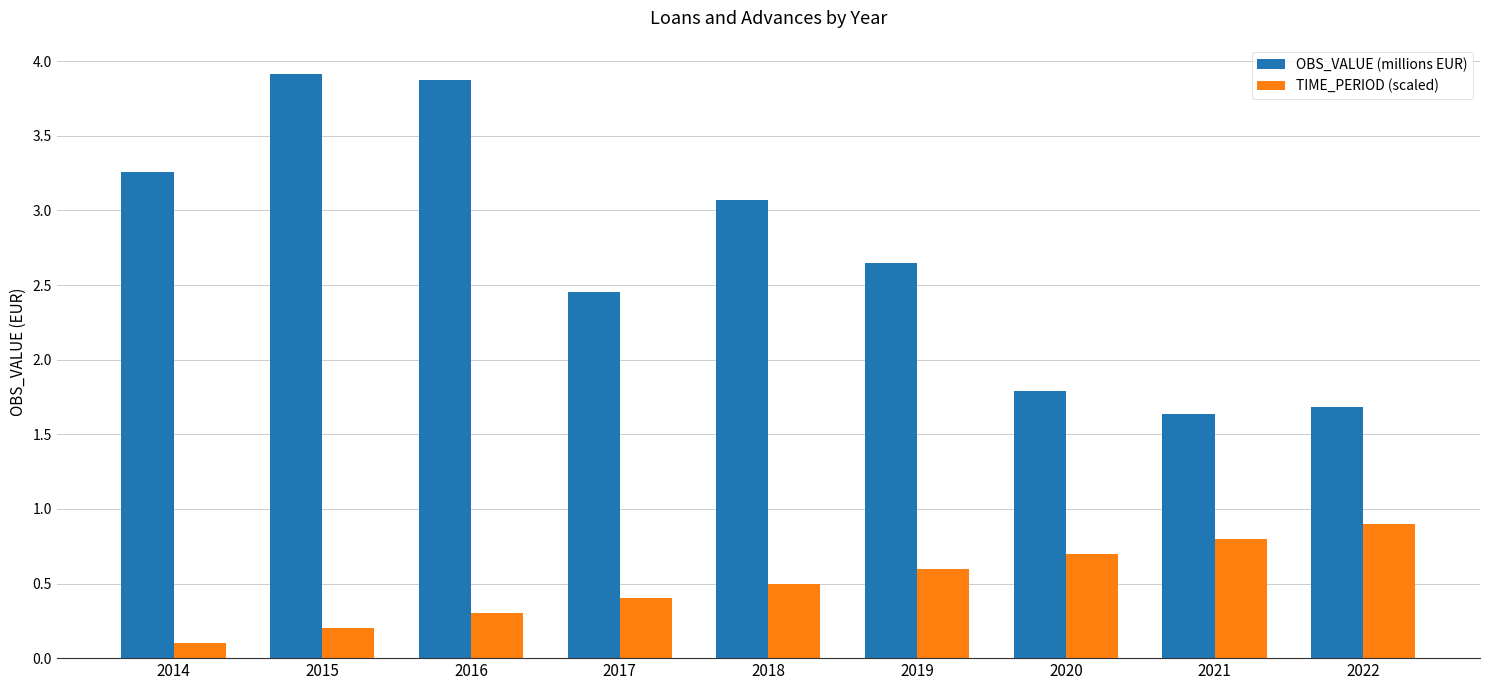

Between 2019 and 2022, which series saw the biggest shift?

OBS_VALUE (millions EUR)